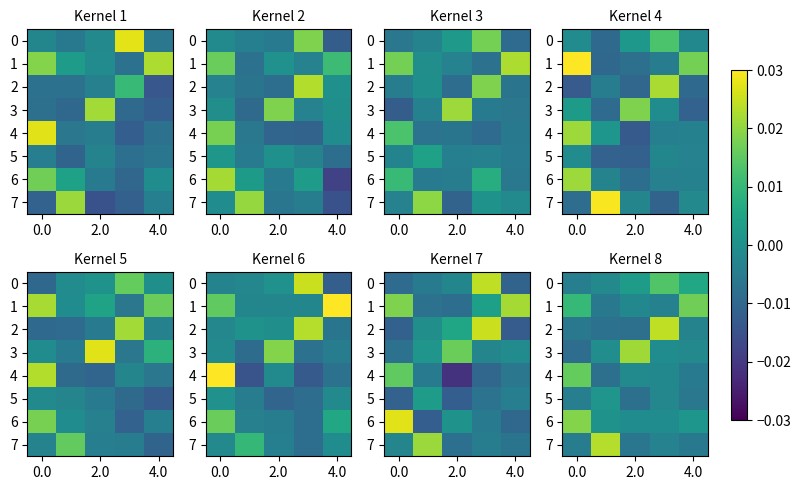

List the series in order of their peak value, lowest first.

5, 0, 4, 1, 6, 3, 7, 2